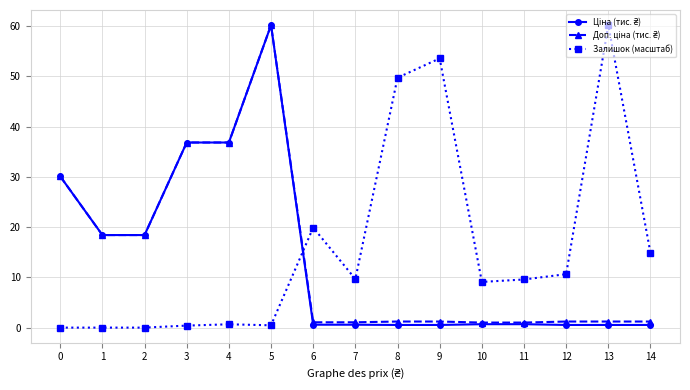

Between 1 and 8, which series saw the biggest shift?

Залишок (масштаб)